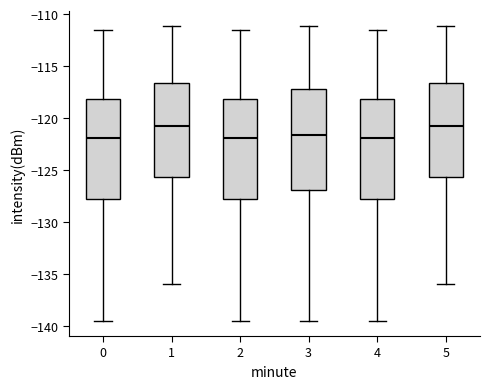

Reading left to right, read every box against the y-axis: the position of its median line, the range the box covers, and the ends of its whiskers. The values are not printed on the chart, so give them approximately, as read against the axis.

0: median -122.0, box -128.0 to -118.0, whiskers -139.5 to -111.5
1: median -121.0, box -125.5 to -116.5, whiskers -136.0 to -111.0
2: median -122.0, box -128.0 to -118.0, whiskers -139.5 to -111.5
3: median -121.5, box -127.0 to -117.0, whiskers -139.5 to -111.0
4: median -122.0, box -128.0 to -118.0, whiskers -139.5 to -111.5
5: median -121.0, box -125.5 to -116.5, whiskers -136.0 to -111.0